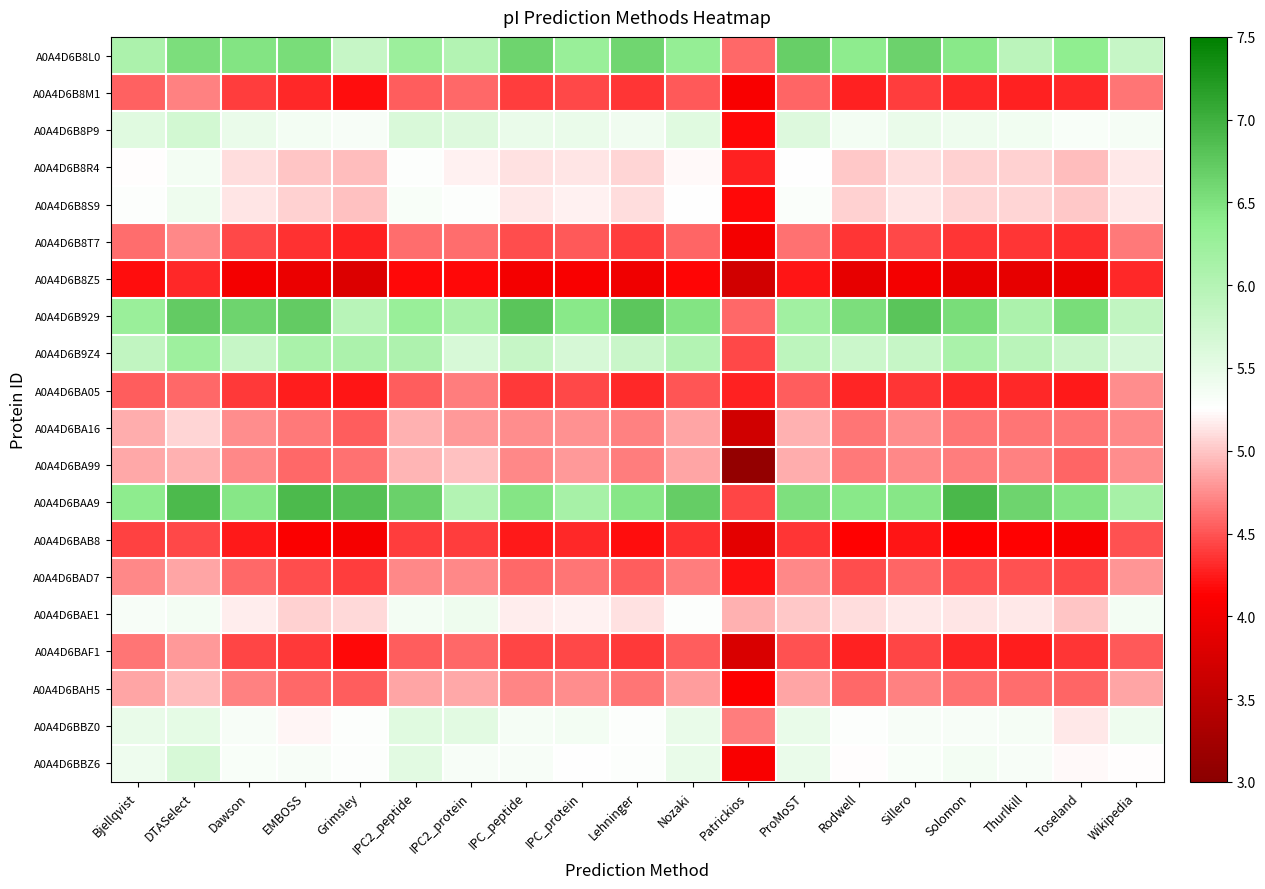

At how many categories does at least one series exceed 6?

18